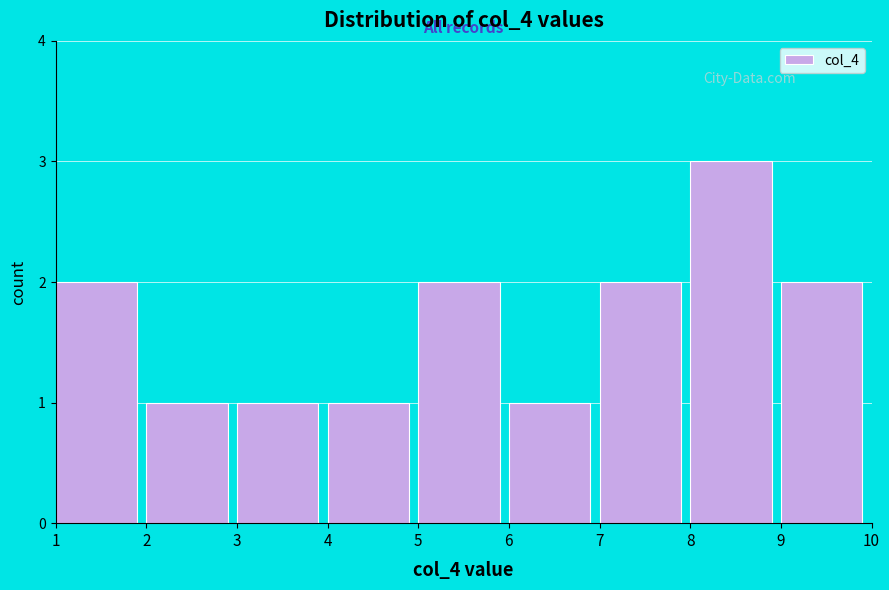

Over which range of the x-axis is the bar tallest?

8 to 9